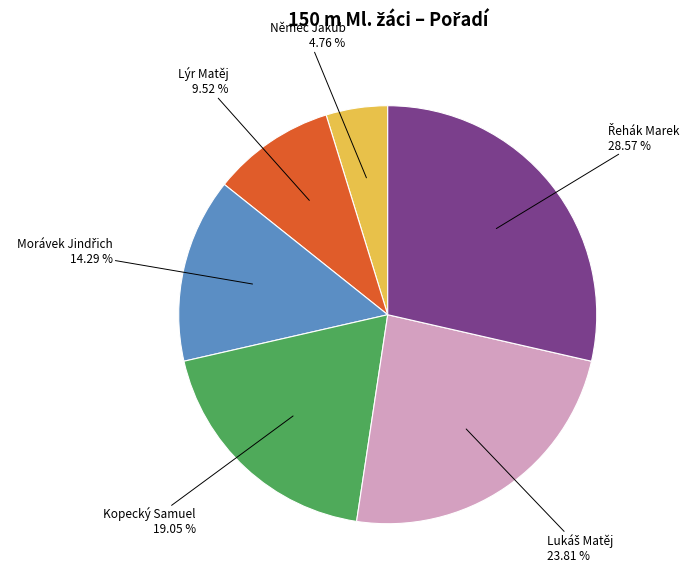

Which category has the smallest portion of the pie?

Němec Jakub